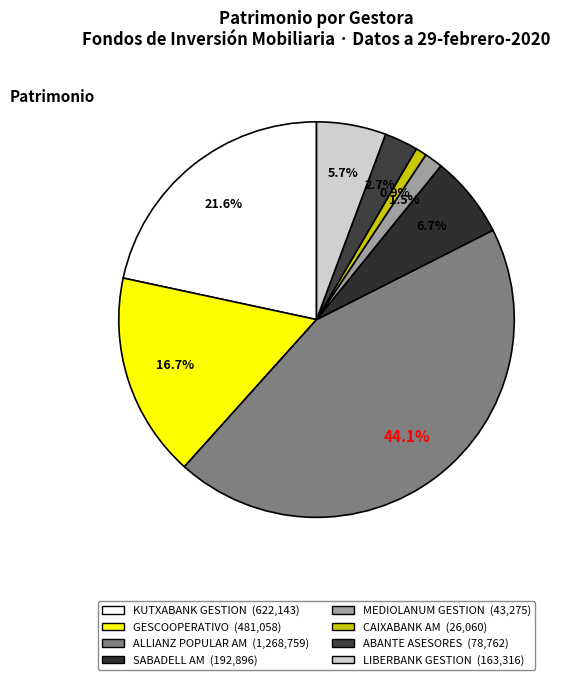

True or false: MEDIOLANUM GESTION accounts for 2% of the total.

True